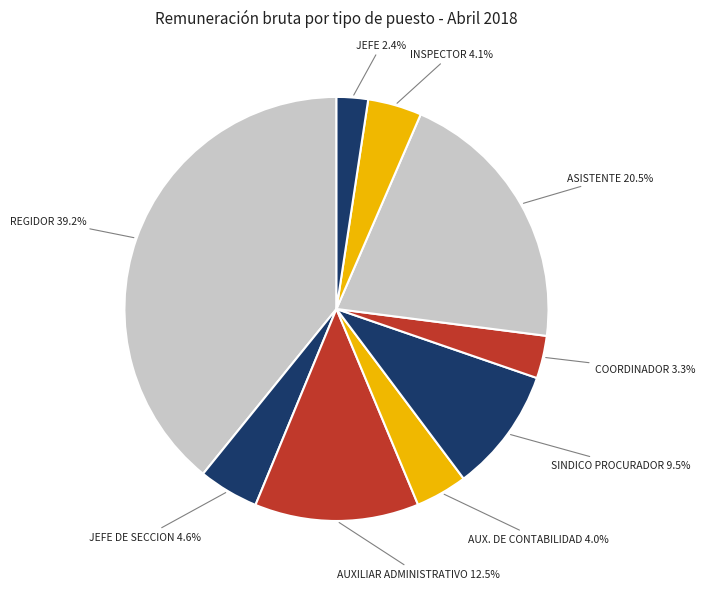

Count the number of slices in the pie.

9